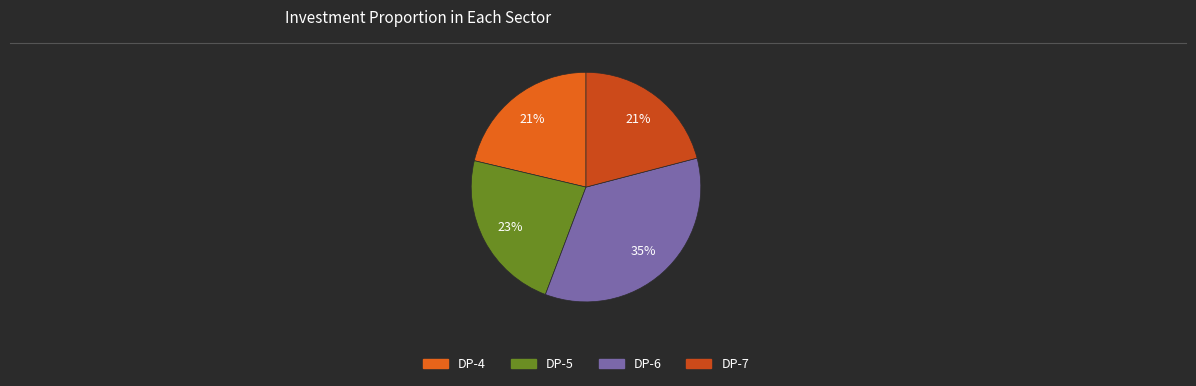

Combined, what portion of the pie is DP-5 and DP-6?

57.8%